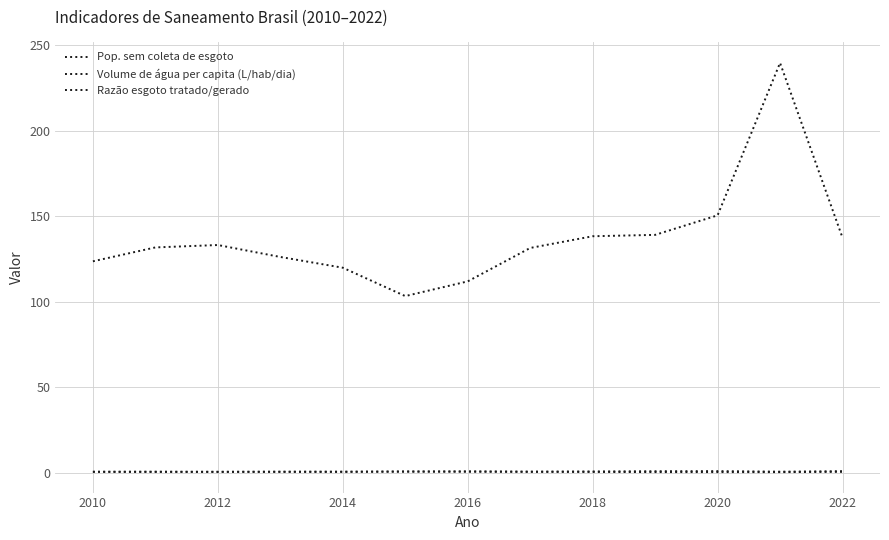

Rank the series by their maximum value, from lowest to highest.

Pop. sem coleta de esgoto, Razão esgoto tratado/gerado, Volume de água per capita (L/hab/dia)